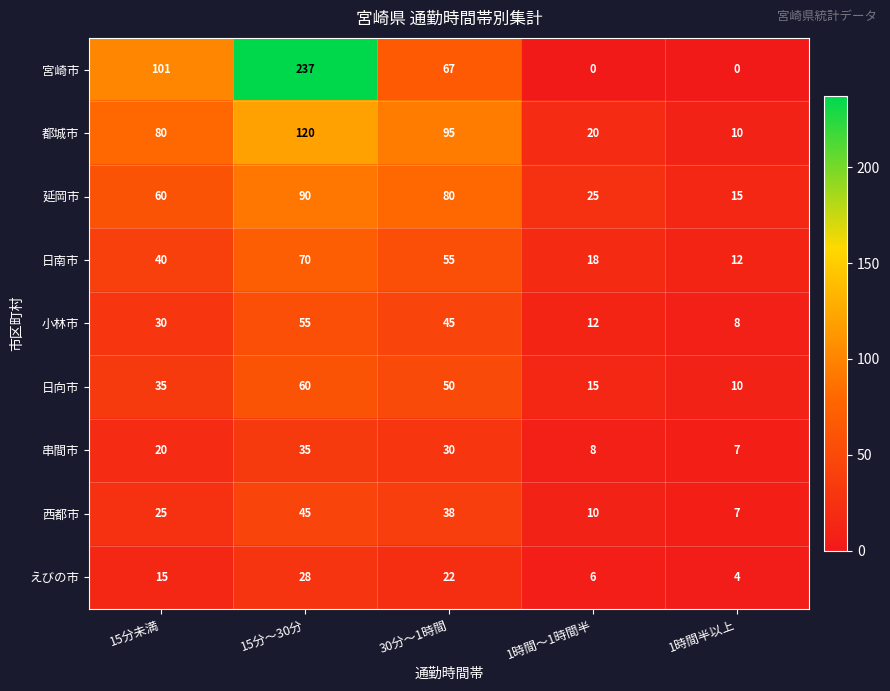

Rank the series by their maximum value, from highest to lowest.

宮崎市, 都城市, 延岡市, 日南市, 日向市, 小林市, 西都市, 串間市, えびの市